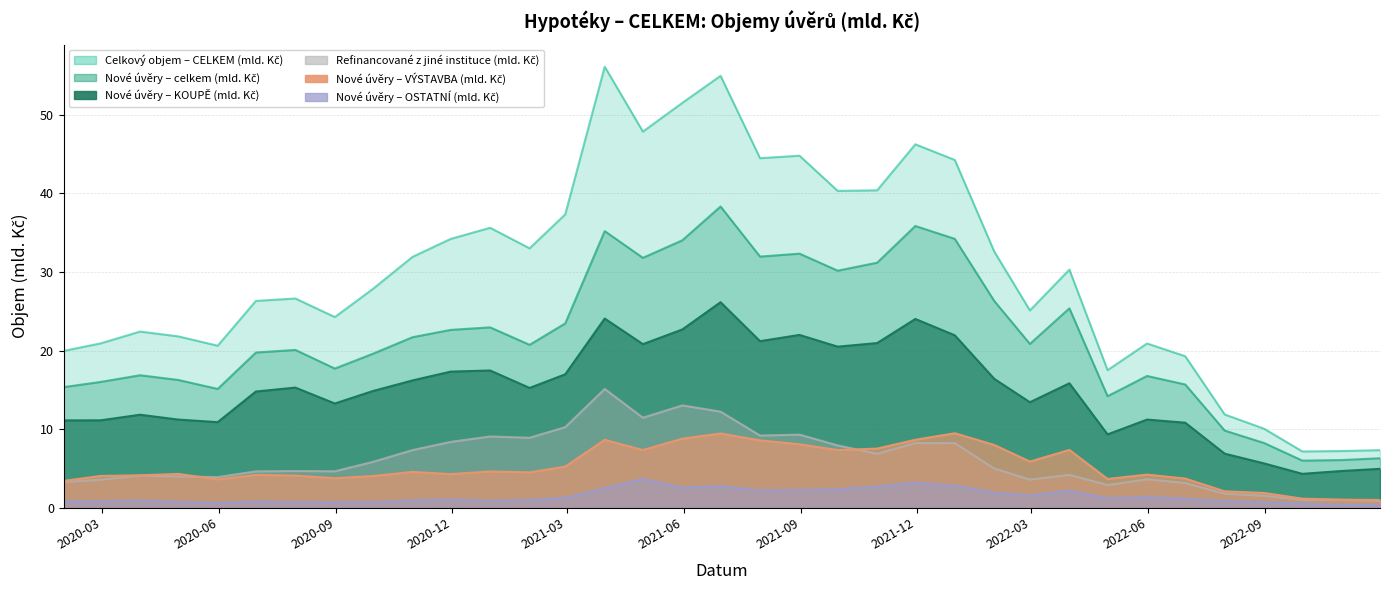

What is the value of the Refinancované z jiné instituce (mld. Kč) point at the 18th from the left?

12.2